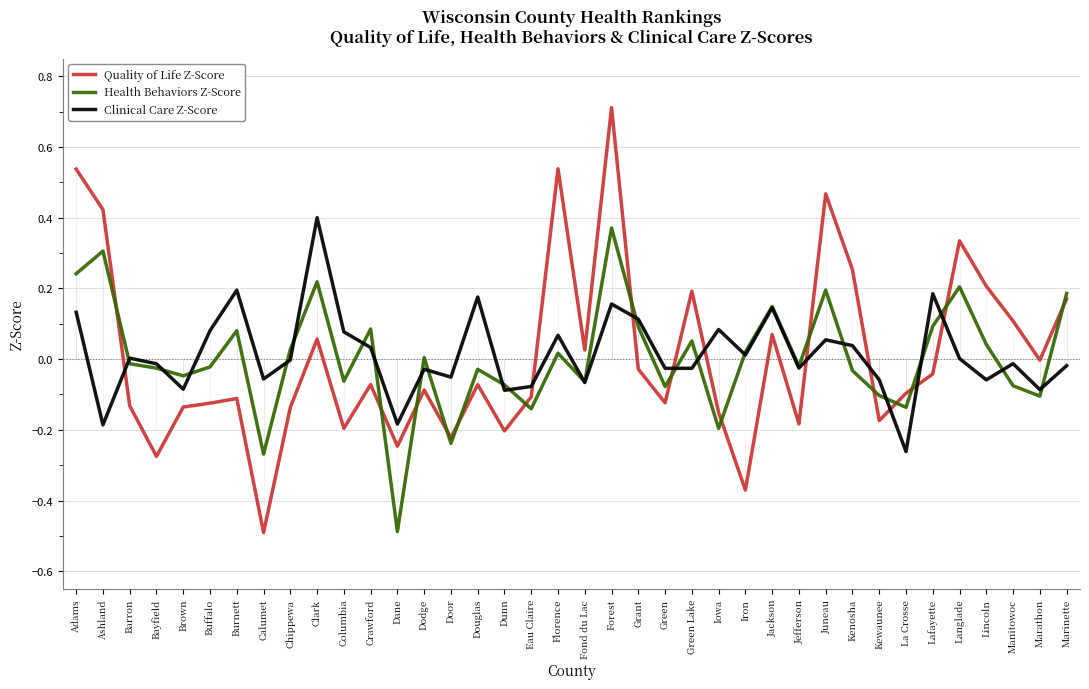

Rank the series at Lincoln from lowest to highest value.

Clinical Care Z-Score, Health Behaviors Z-Score, Quality of Life Z-Score